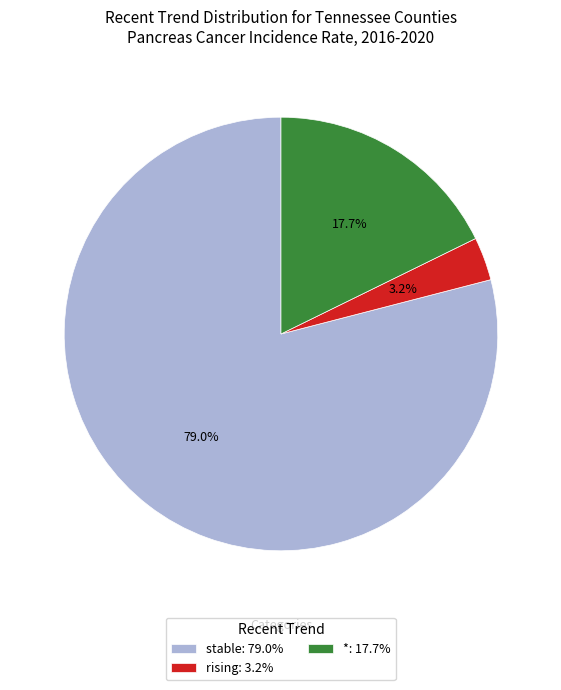

How many slices are in this pie chart?

3